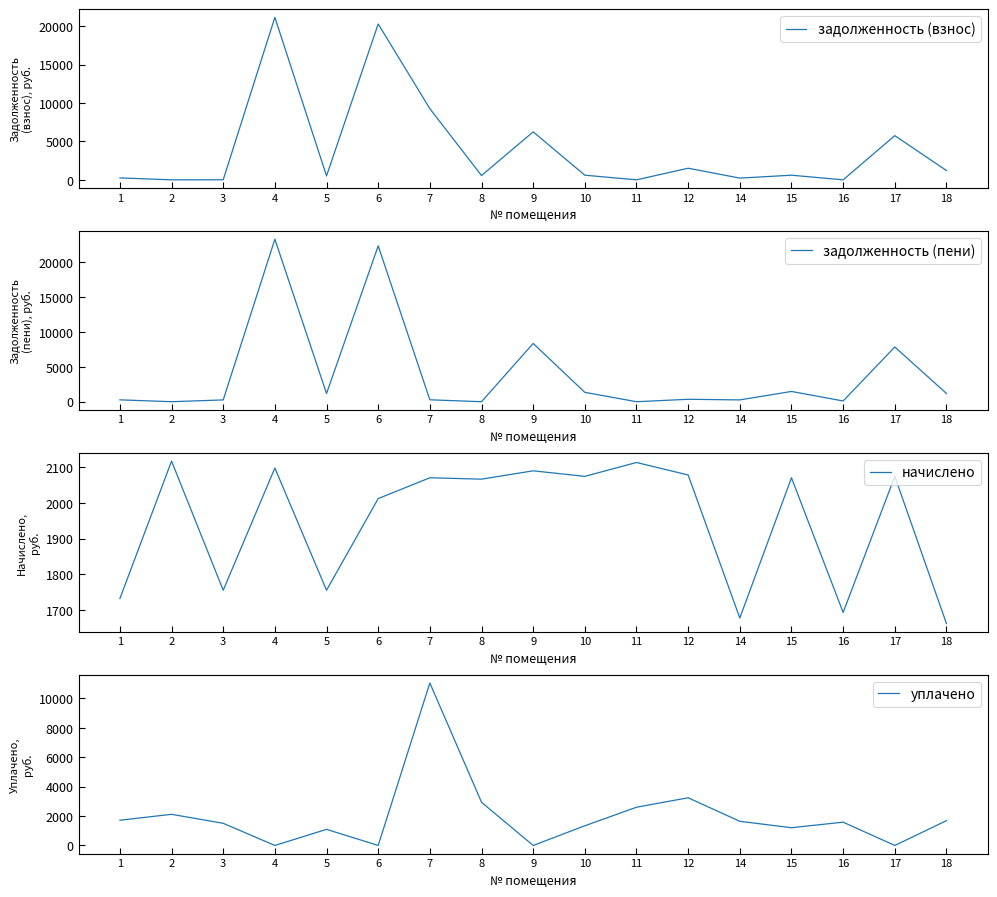

Rank the series by their maximum value, from highest to lowest.

задолженность (пени), задолженность (взнос), уплачено, начислено